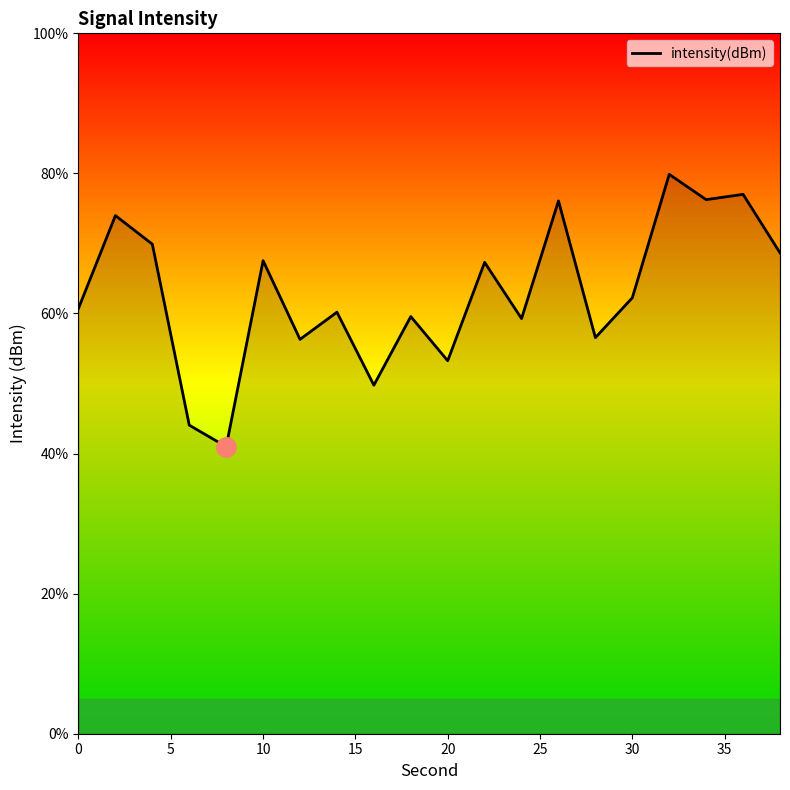

What is the greatest value displayed?

79.9